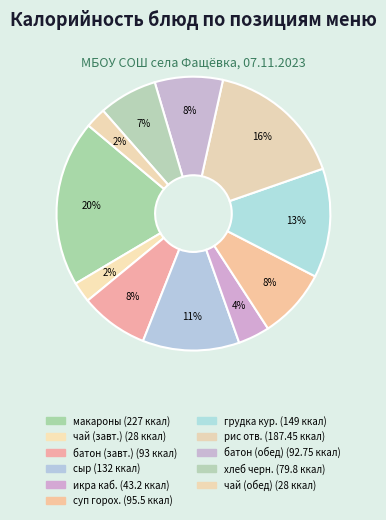

How many slices are in this pie chart?

11